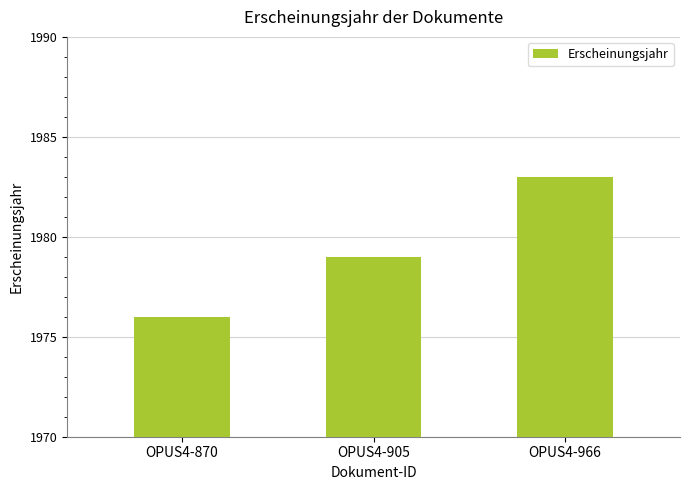

What is the difference between the values at OPUS4-870 and OPUS4-966?

7